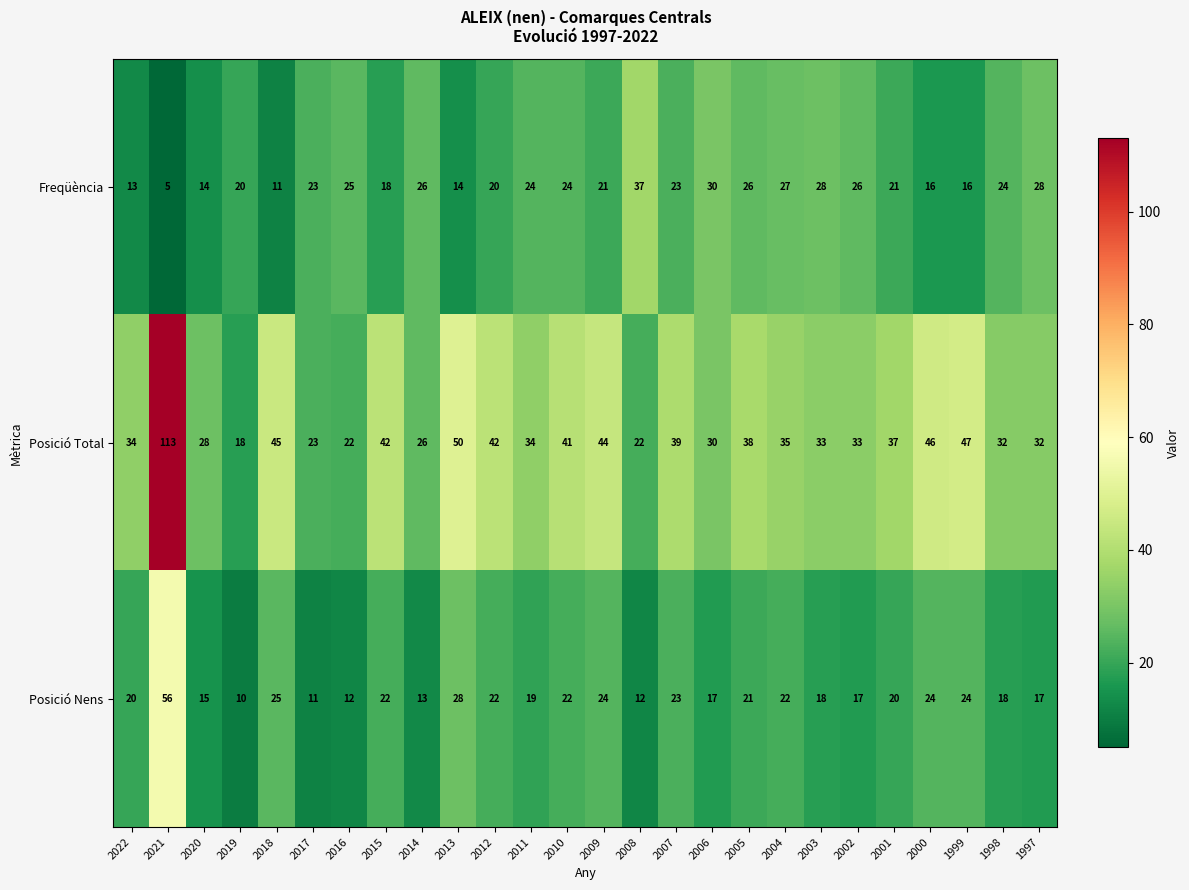

Which series has the largest total across all categories?

Posició Total